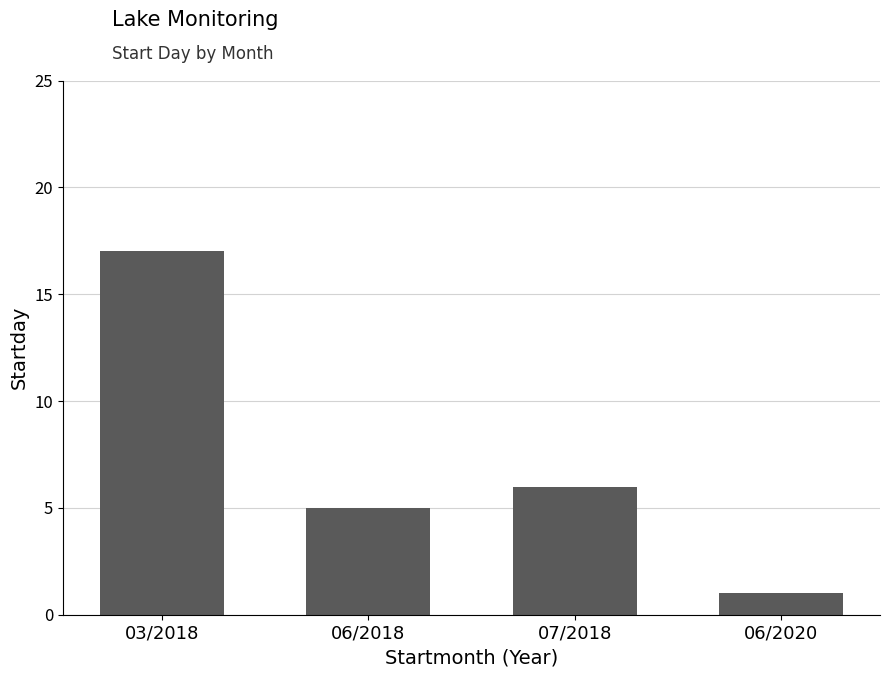

Reading left to right, extract all data points from this chart.

03/2018=17	06/2018=5	07/2018=6	06/2020=1